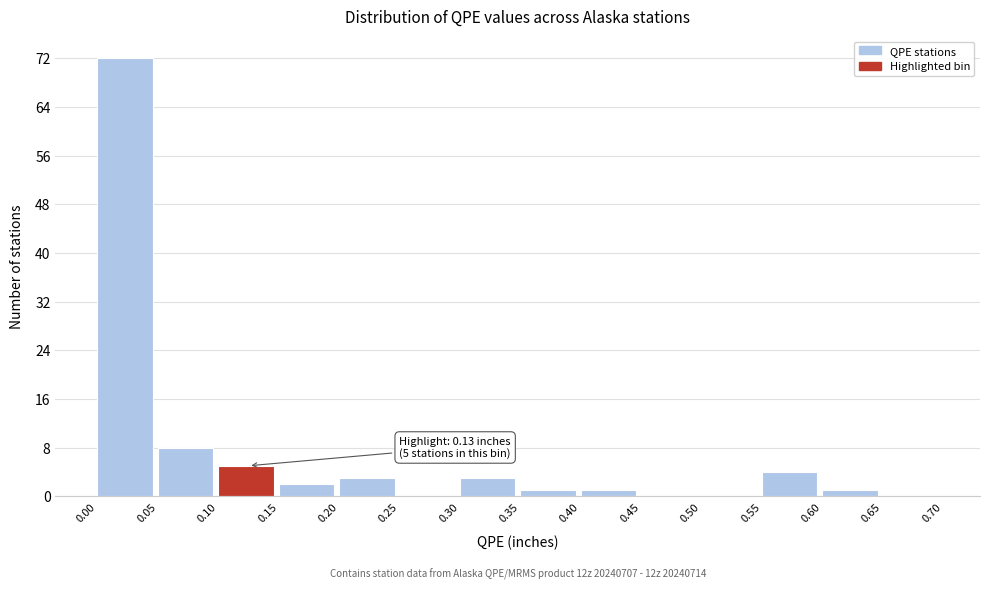

Over which range of the x-axis is the bar tallest?

0.00 to 0.05